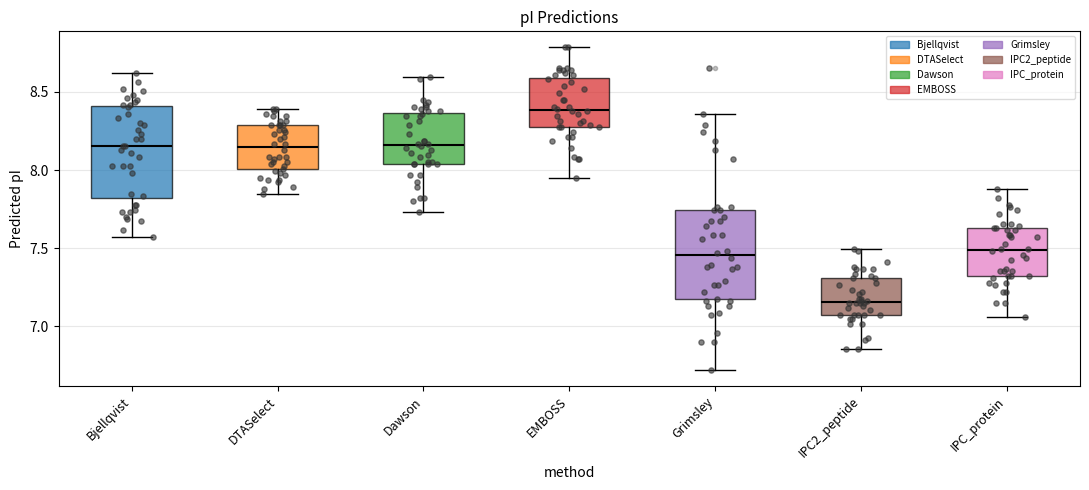

Reading left to right, transcribe this box plot: for each box, give where its median line is, the range the box spans, and where its two whiskers end, as read against the y-axis. The values are not printed on the chart, so give them approximately, as read against the axis.

Bjellqvist: median 8.15, box 7.80 to 8.40, whiskers 7.55 to 8.60
DTASelect: median 8.15, box 8.00 to 8.30, whiskers 7.85 to 8.40
Dawson: median 8.15, box 8.05 to 8.35, whiskers 7.75 to 8.60
EMBOSS: median 8.40, box 8.25 to 8.60, whiskers 7.95 to 8.80
Grimsley: median 7.45, box 7.15 to 7.75, whiskers 6.70 to 8.35
IPC2_peptide: median 7.15, box 7.05 to 7.30, whiskers 6.85 to 7.50
IPC_protein: median 7.50, box 7.30 to 7.65, whiskers 7.05 to 7.90